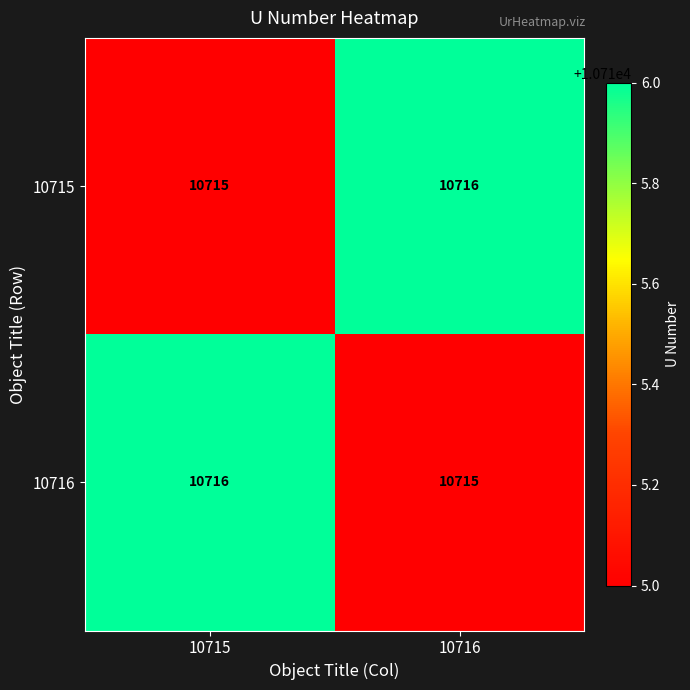

What is the difference between the highest and lowest values at 10716?

1